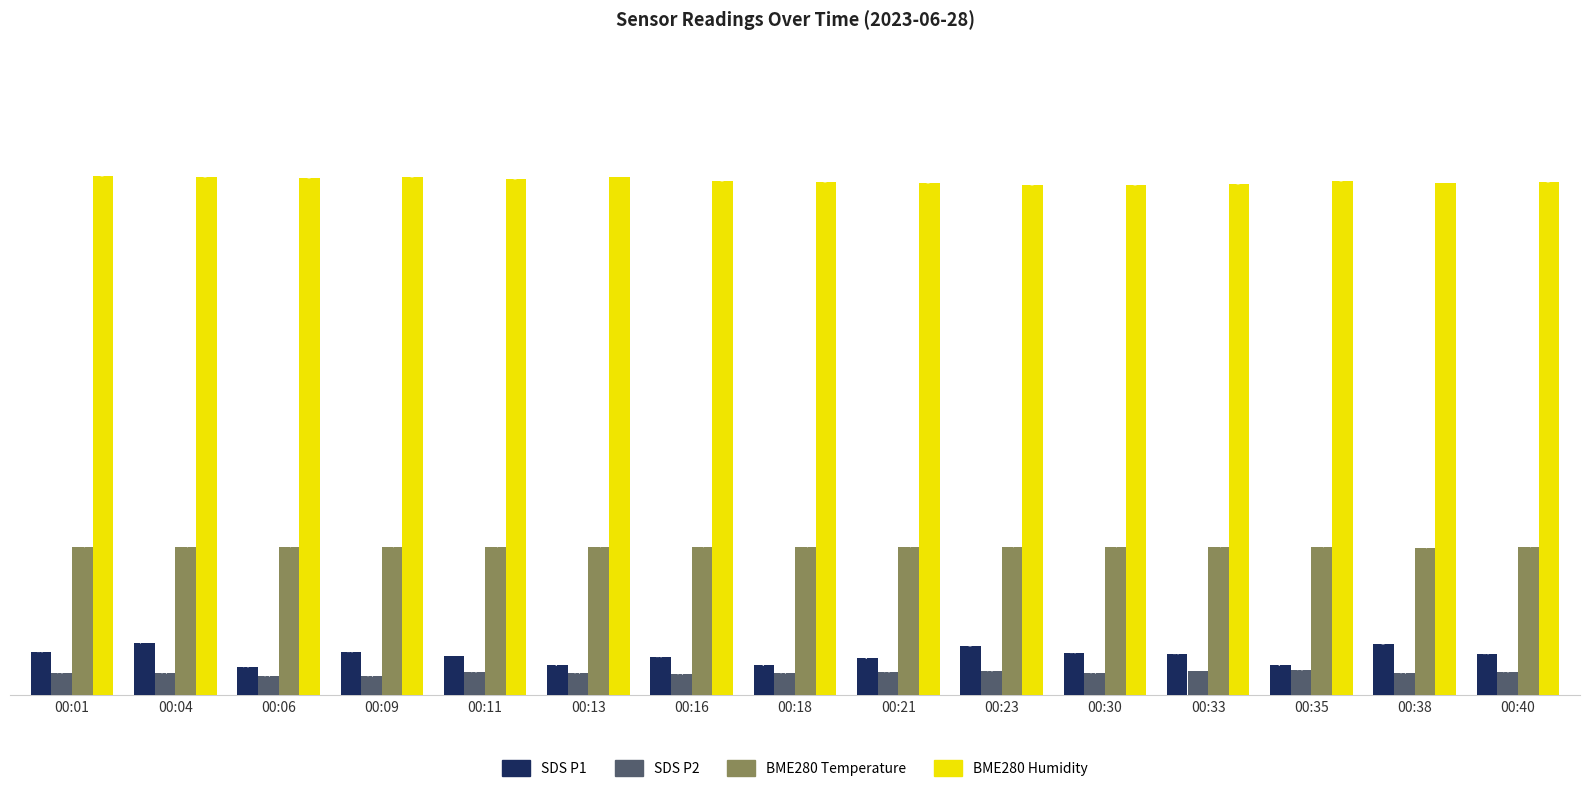

What is the spread (max minus min) of values at 00:23?

65.0